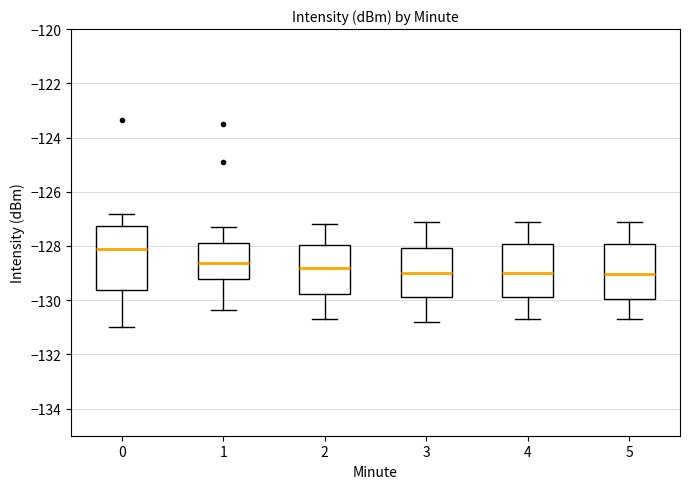

Reading left to right, transcribe this box plot: for each box, give where its median line is, the range the box spans, and where its two whiskers end, as read against the y-axis. The values are not printed on the chart, so give them approximately, as read against the axis.

0: median -128.0, box -129.6 to -127.2, whiskers -131.0 to -126.8
1: median -128.6, box -129.2 to -127.8, whiskers -130.4 to -127.2
2: median -128.8, box -129.8 to -128.0, whiskers -130.6 to -127.2
3: median -129.0, box -129.8 to -128.0, whiskers -130.8 to -127.0
4: median -129.0, box -129.8 to -128.0, whiskers -130.6 to -127.0
5: median -129.0, box -130.0 to -128.0, whiskers -130.6 to -127.0